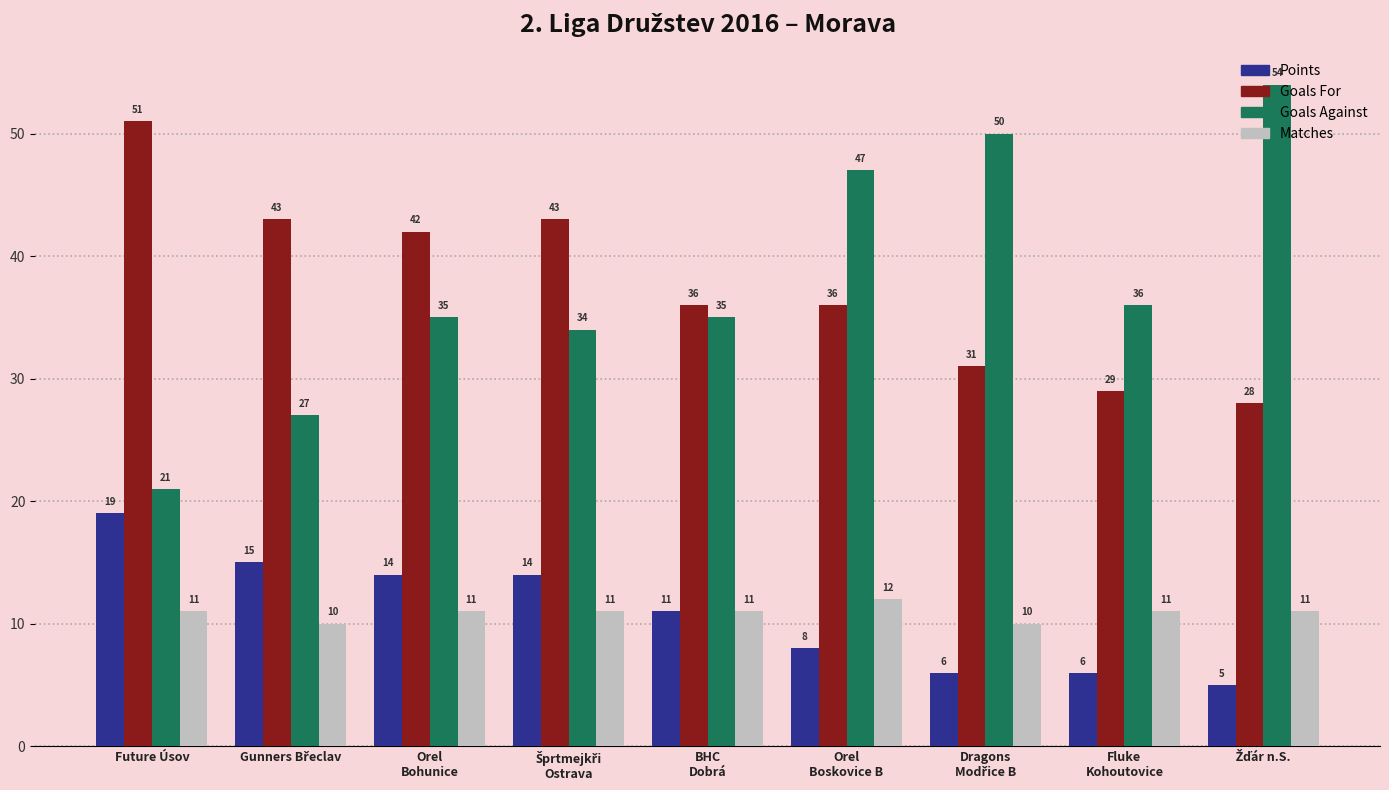

Reading left to right, list all the values displayed in this chart.

Points: 19	15	14	14	11	8	6	6	5
Goals For: 51	43	42	43	36	36	31	29	28
Goals Against: 21	27	35	34	35	47	50	36	54
Matches: 11	10	11	11	11	12	10	11	11